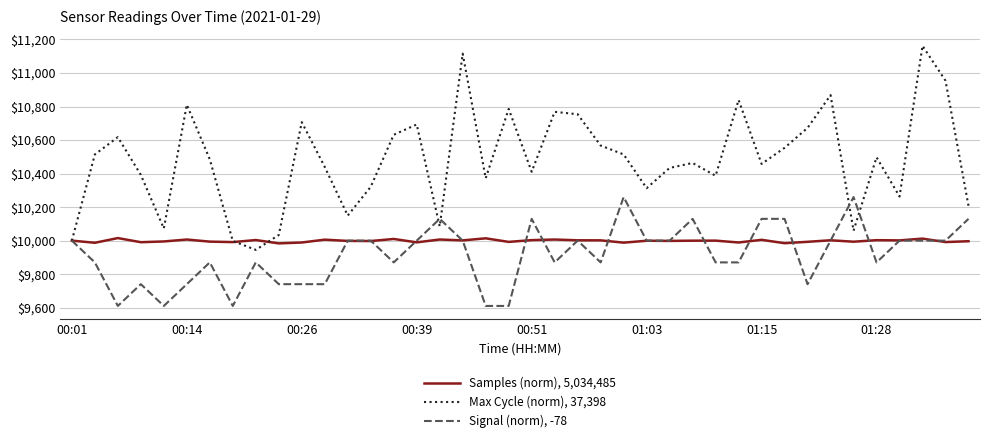

What is the minimum value shown in the chart?

9610.4